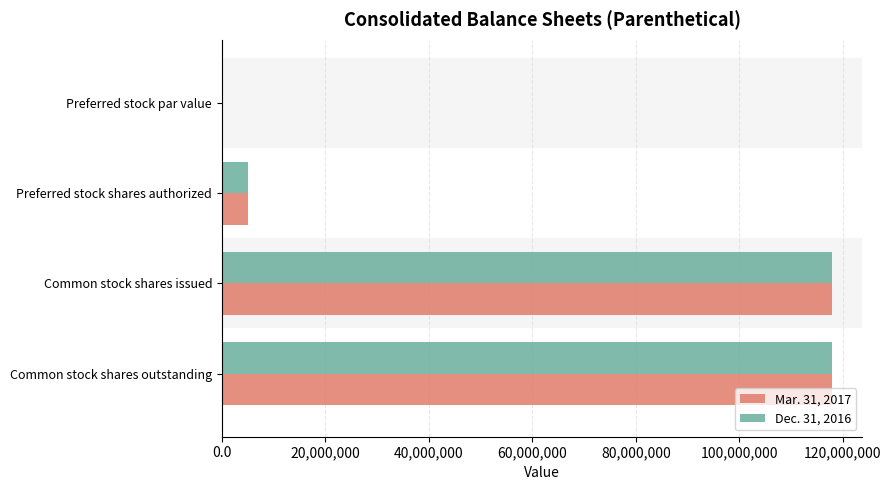

The Mar. 31, 2017 series shows 188962666.9 at Common stock shares outstanding. True or false?

False